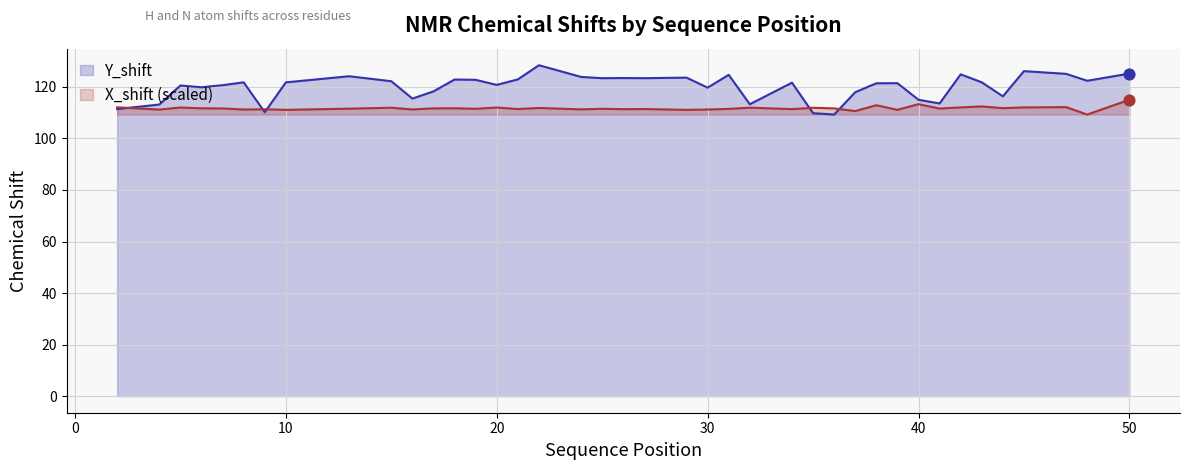

At which category is the sum across all series the highest?

22